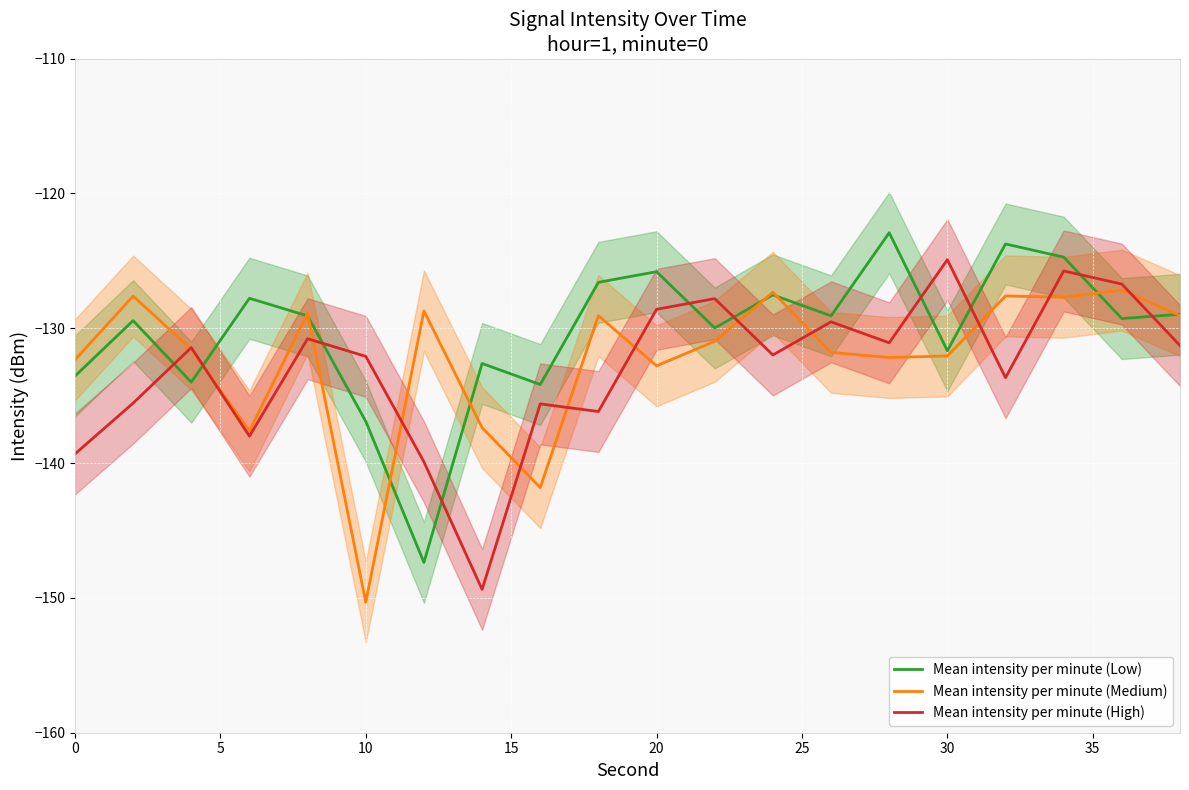

True or false: Mean intensity per minute (Low) and Mean intensity per minute (High) intersect in this chart.

True